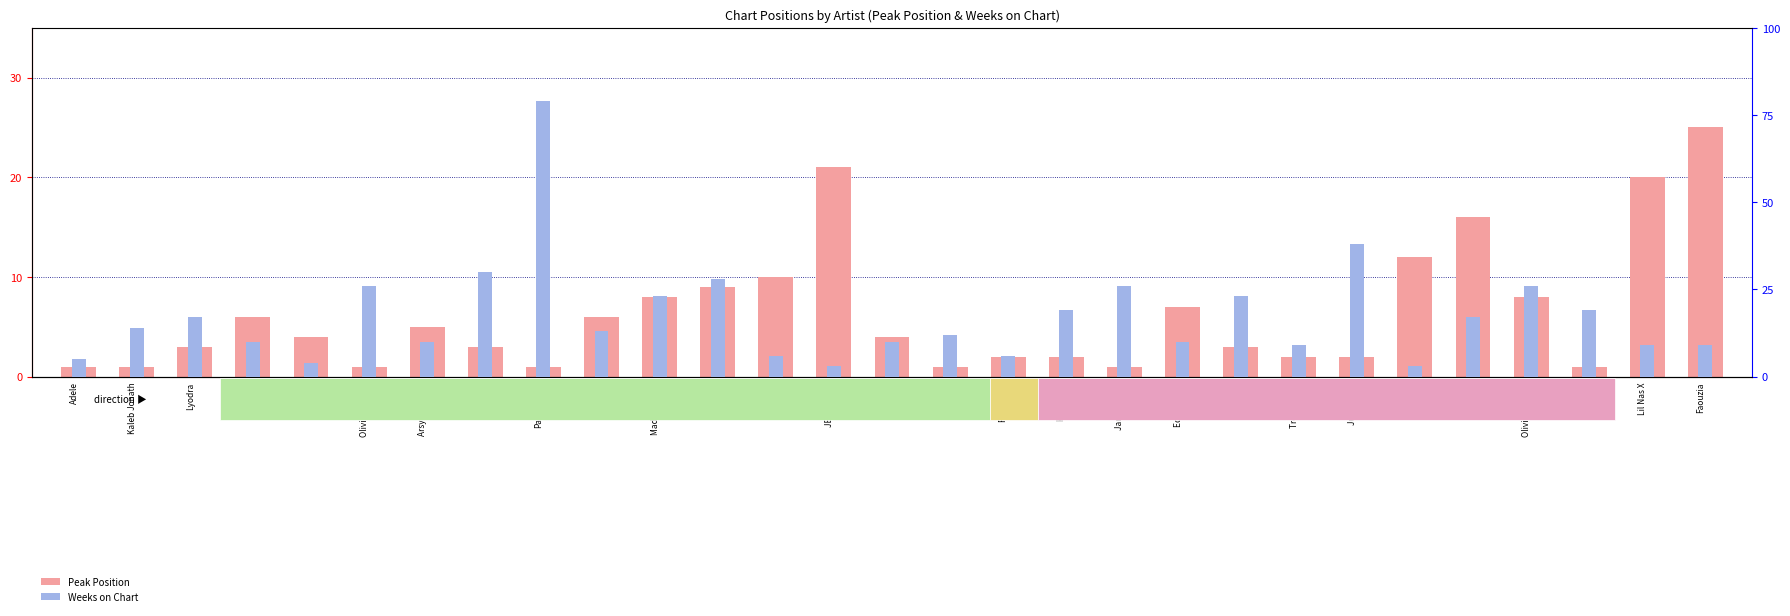

The value of Weeks on Chart at Lil Nas X is 12. True or false?

False